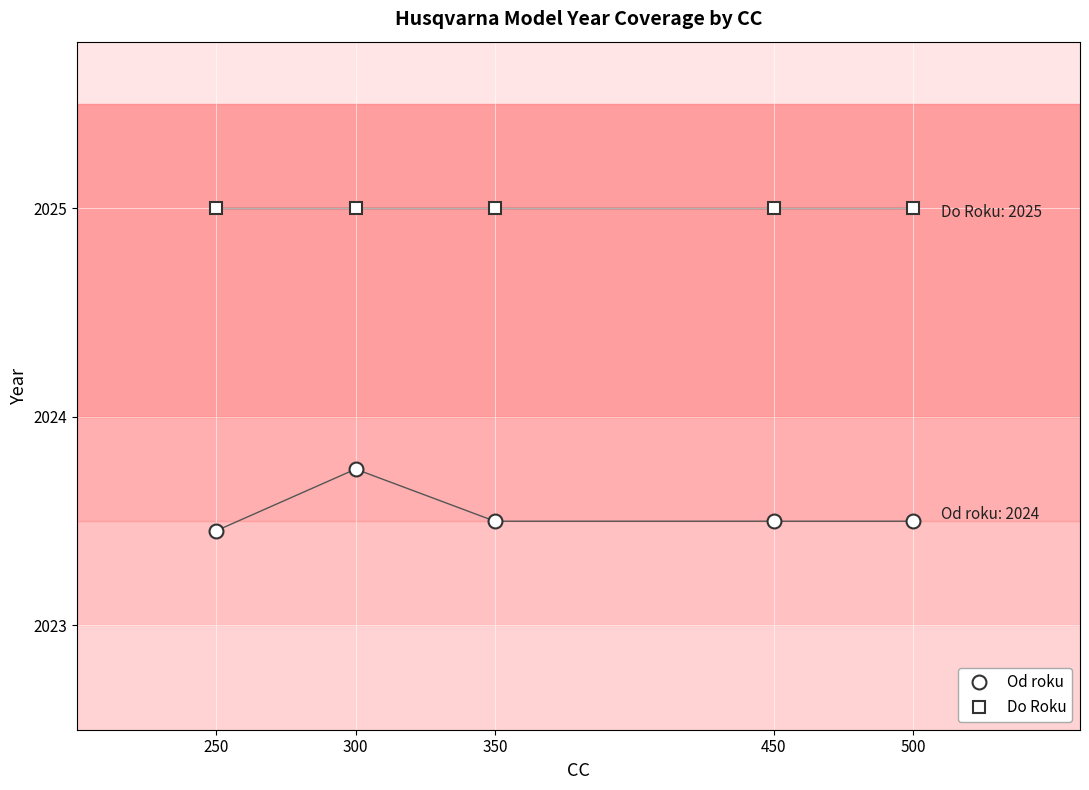

At how many categories does at least one series exceed 2023?

5